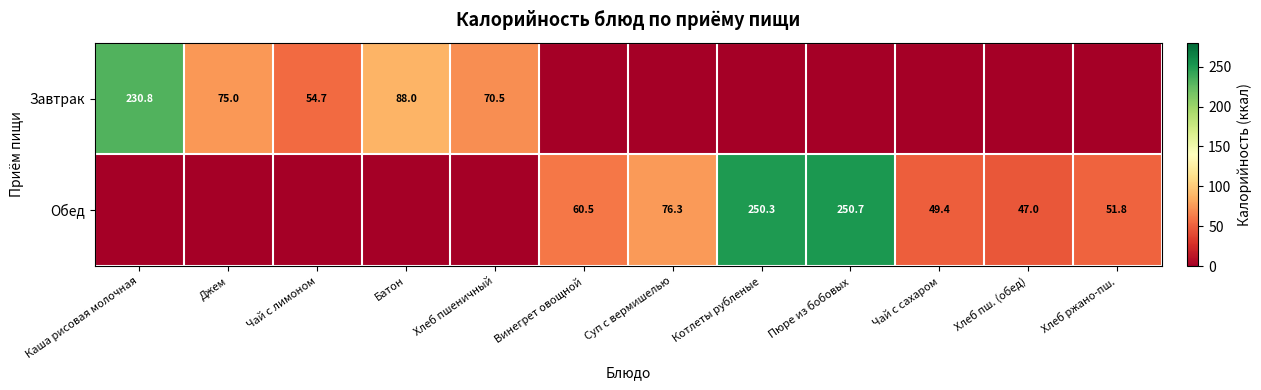

True or false: Завтрак has a value of 75.0 at Джем.

True